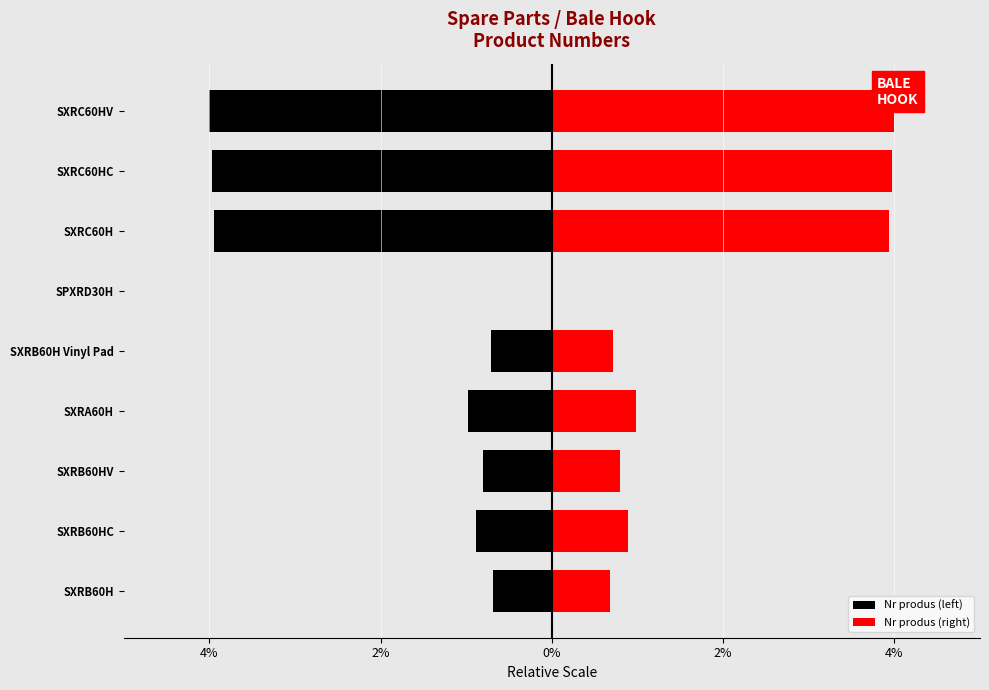

True or false: Nr produs (right) has a value of 1.0 at SXRA60H.

True